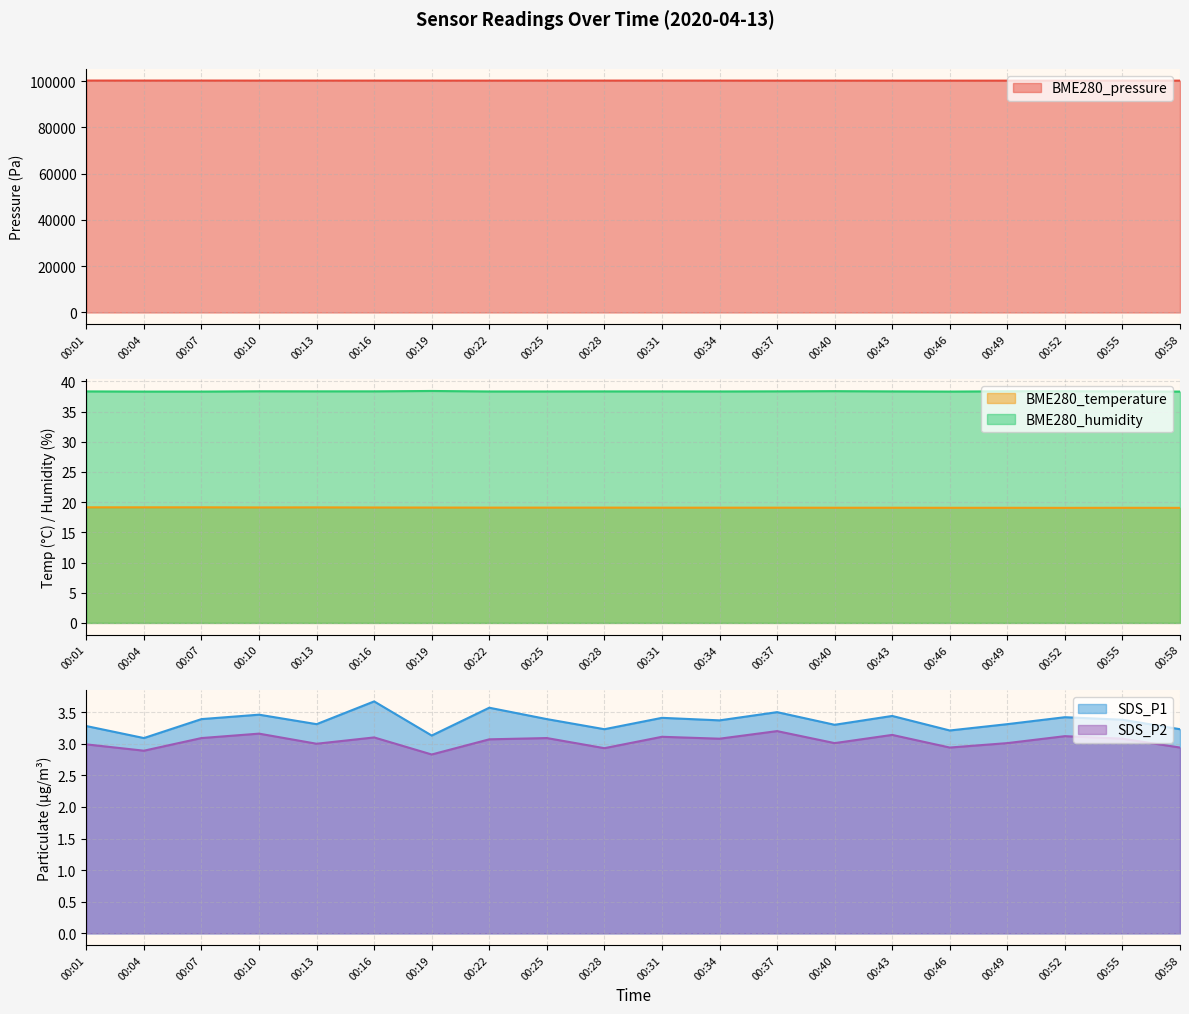

The value of SDS_P1 at 00:04 is 2.0. True or false?

False